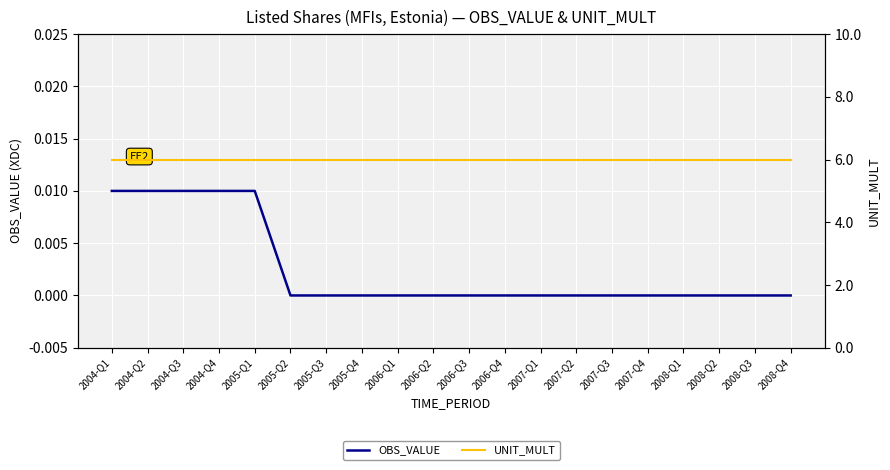

True or false: UNIT_MULT and OBS_VALUE cross at least once.

False